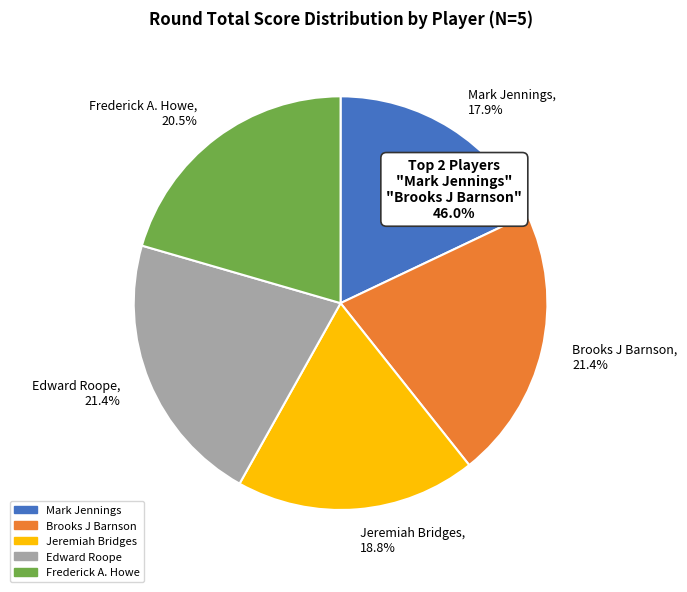

Is Brooks J Barnson the majority of the pie?

No